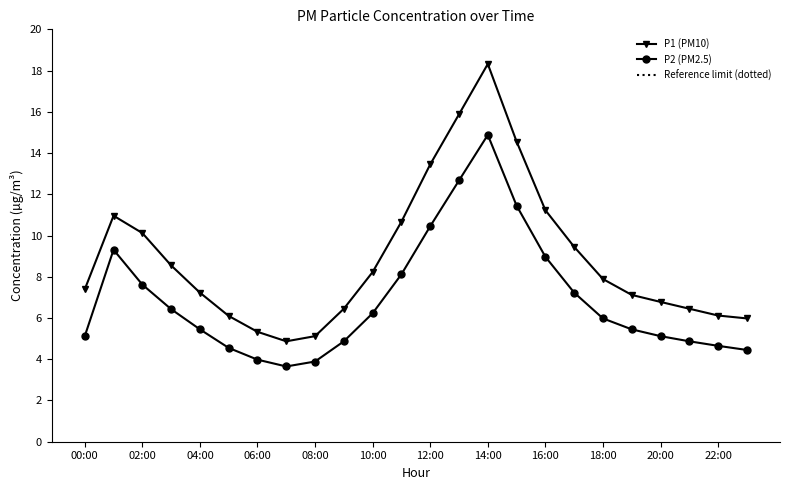

Where is P1 nearest to the value 11?

01:00